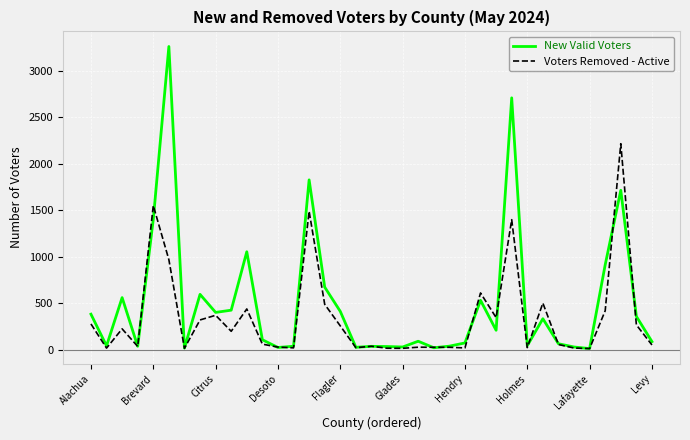

What is the maximum value shown in the chart?

3261